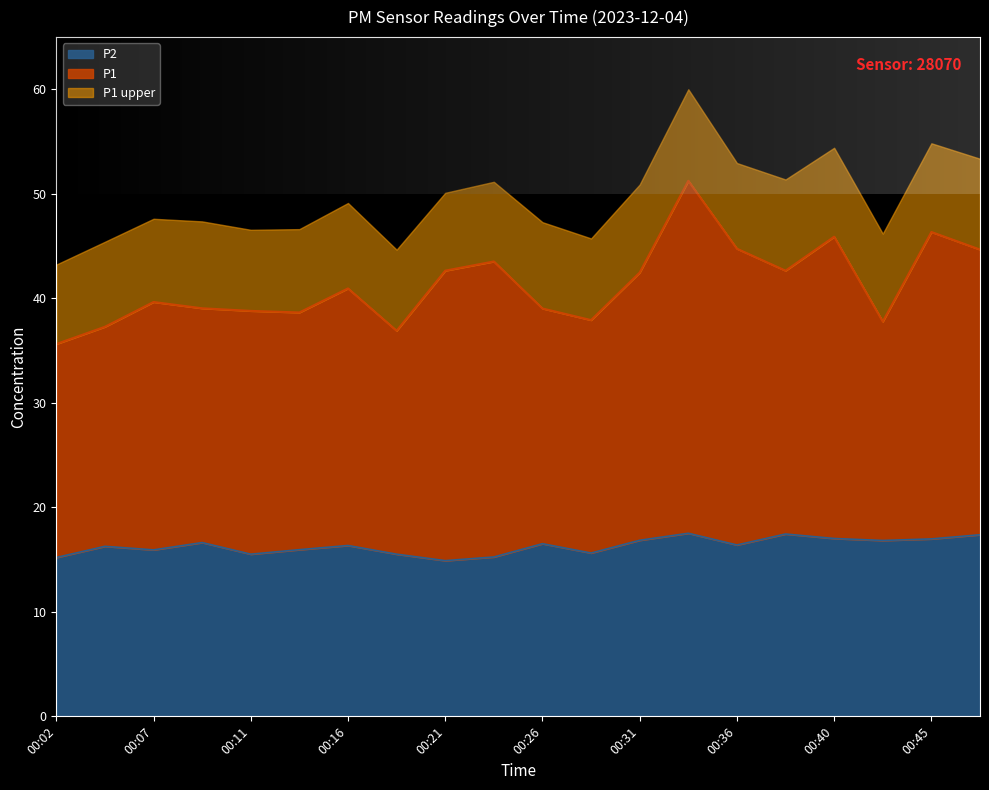

Is it true that P2 equals 17.0 at 00:40?

True